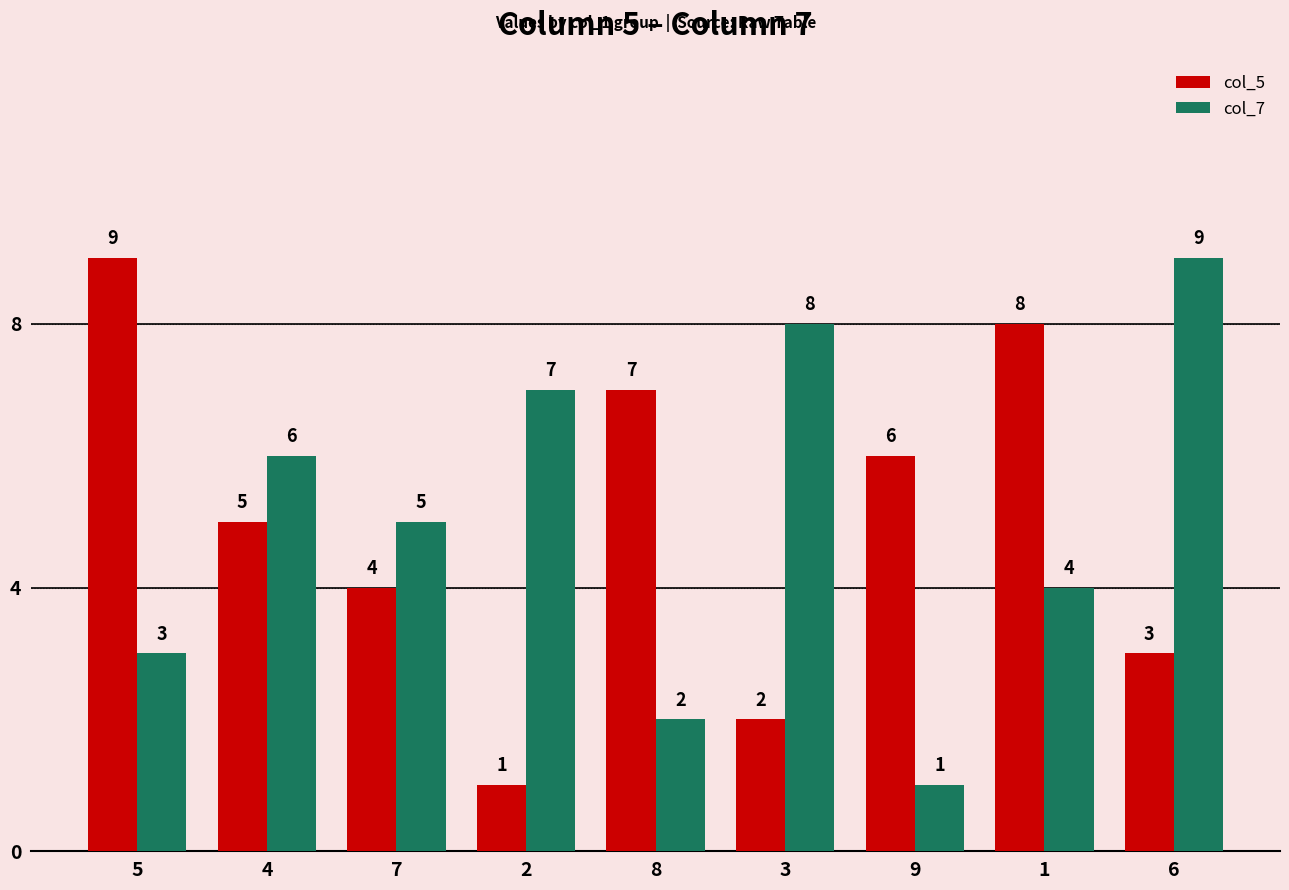

Is it true that col_5 equals 9 at 5?

True